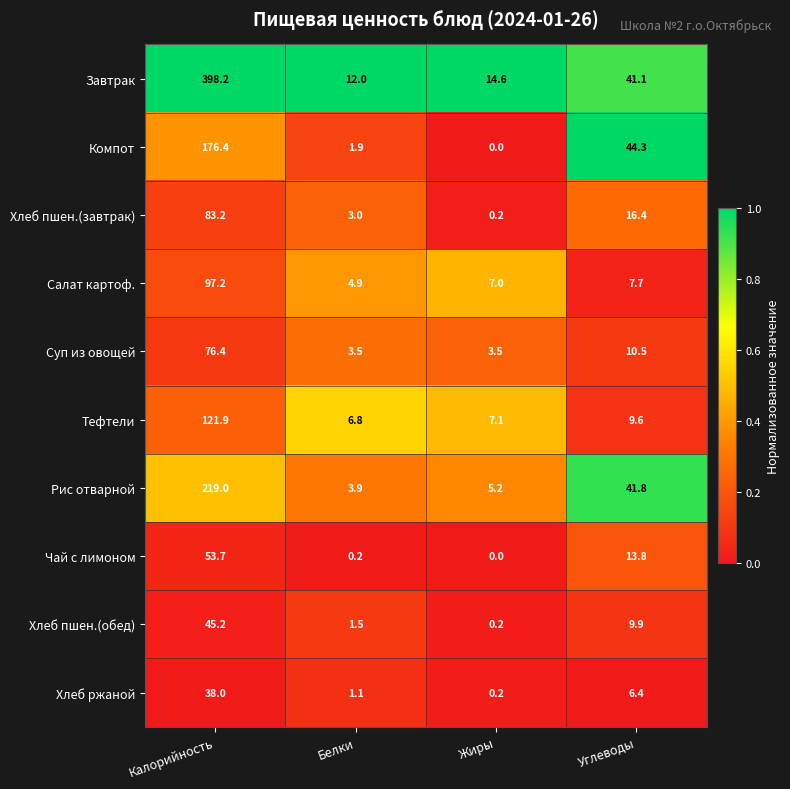

What is the difference between the maximum and minimum values in the Завтрак series?

386.2